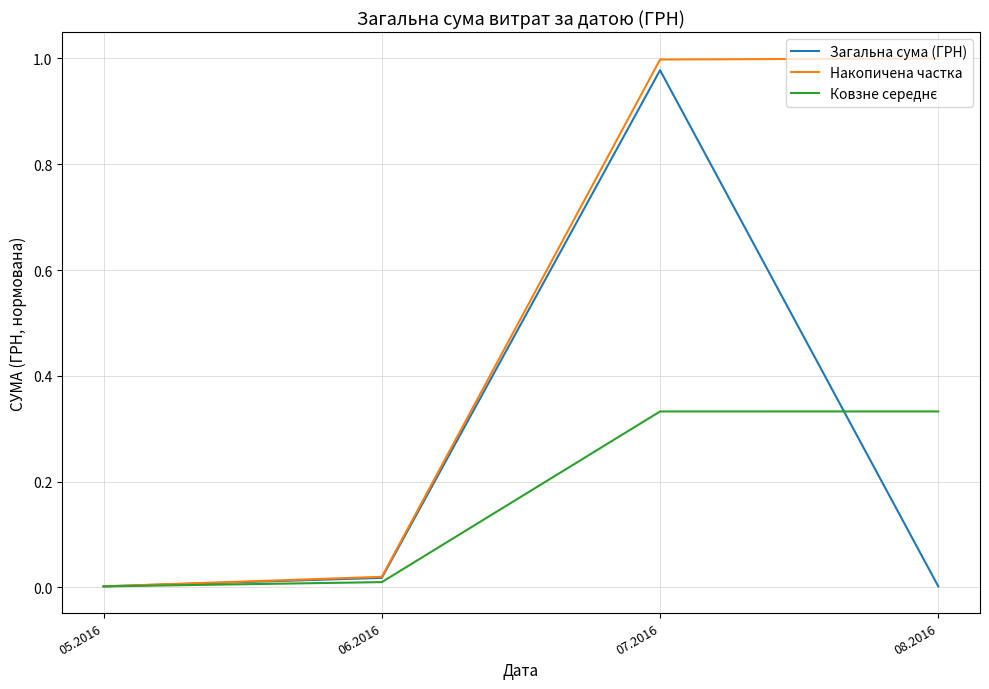

At which category does Загальна сума (ГРН) reach its first local peak?

07.2016